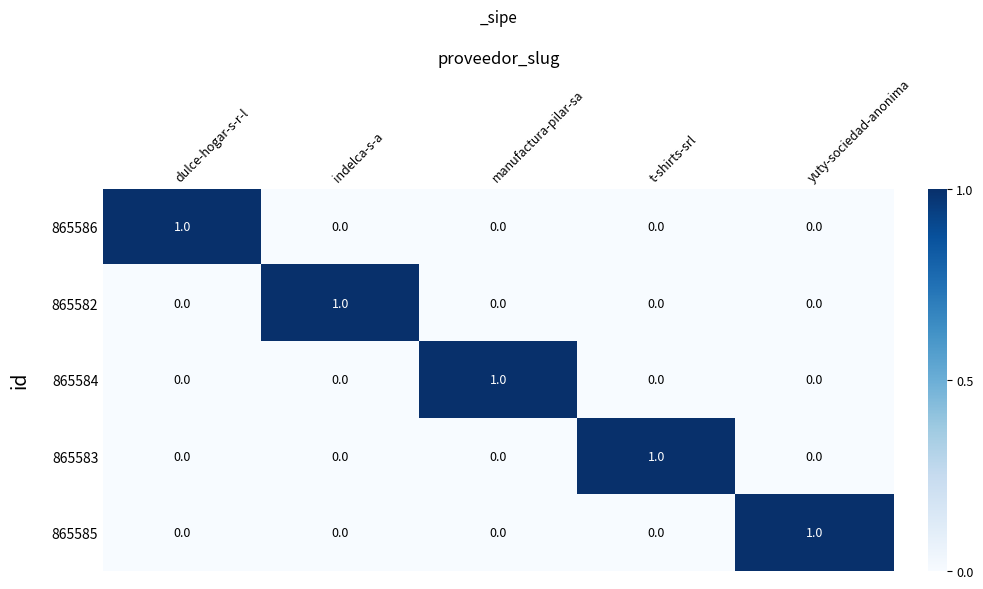

How many 865585 values are between 0 and 1?

5